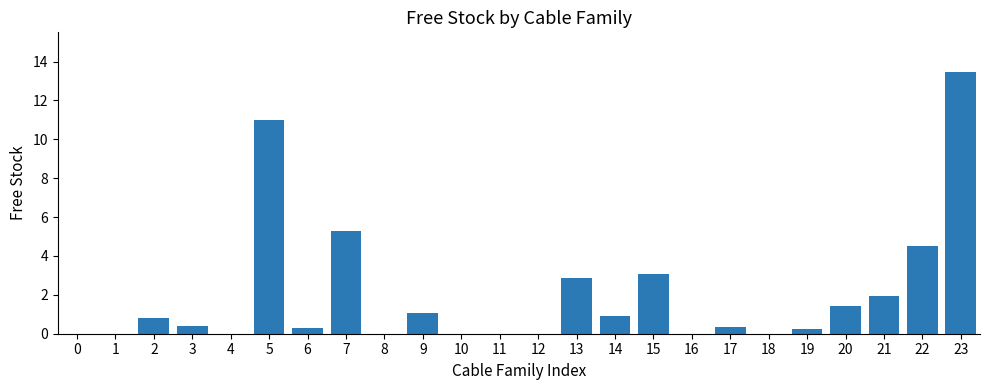

What is the sum of all values?

47.6